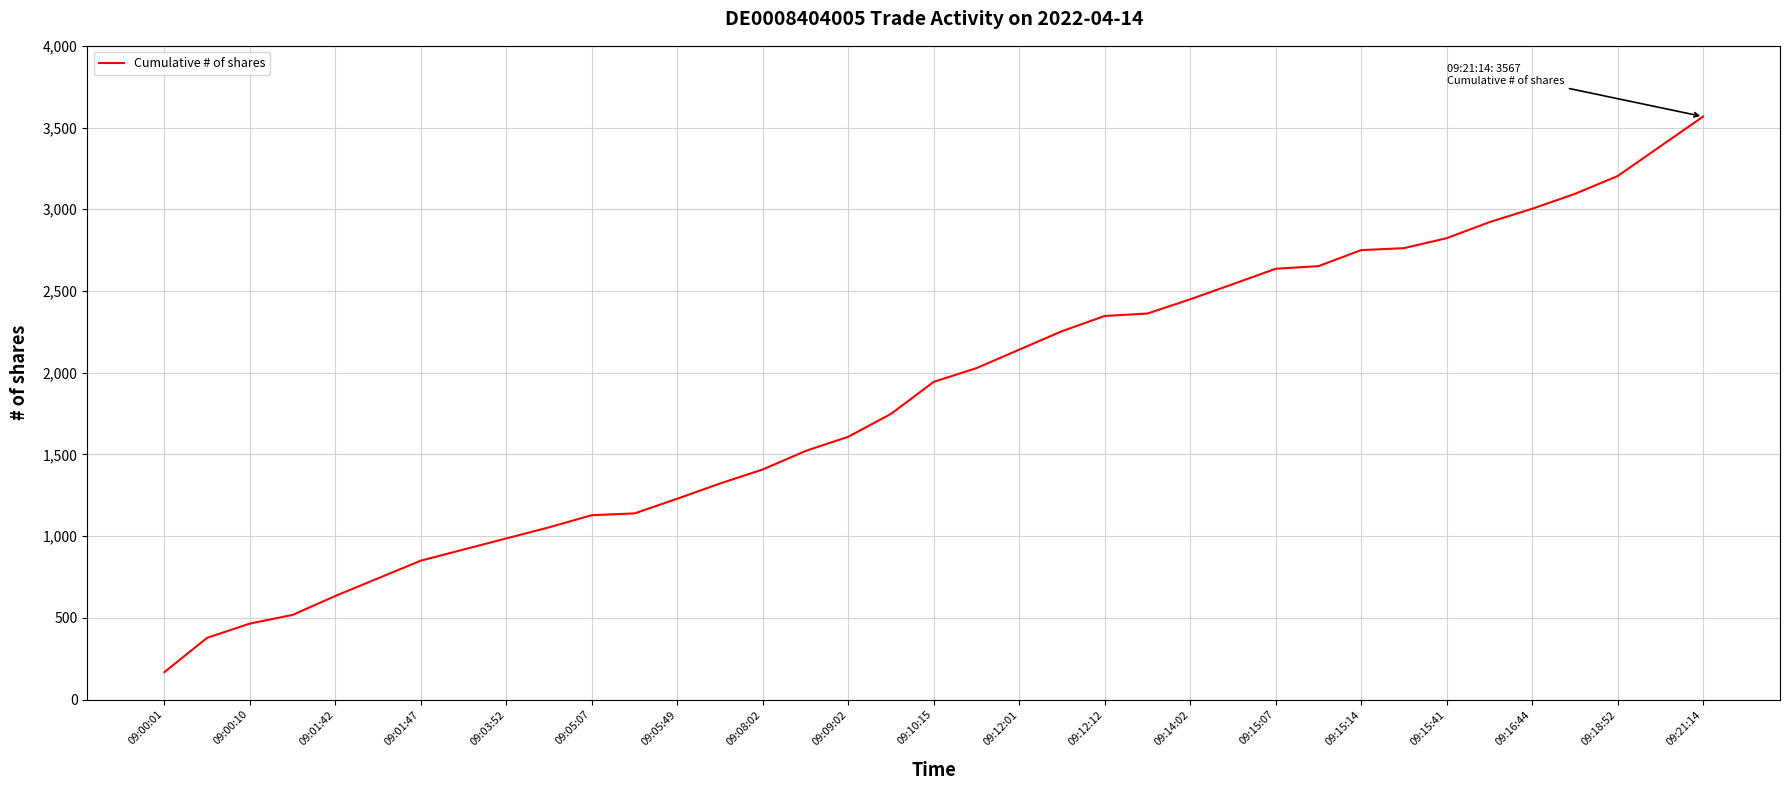

What is the minimum value shown in the chart?

168